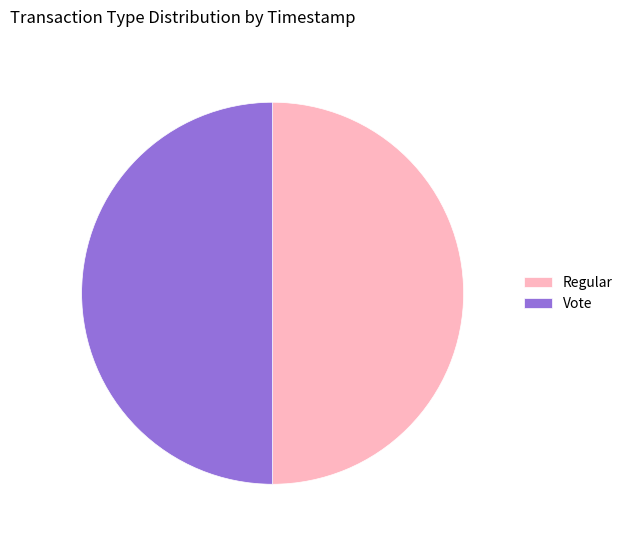

Is the sum of Vote and Regular greater than half?

Yes